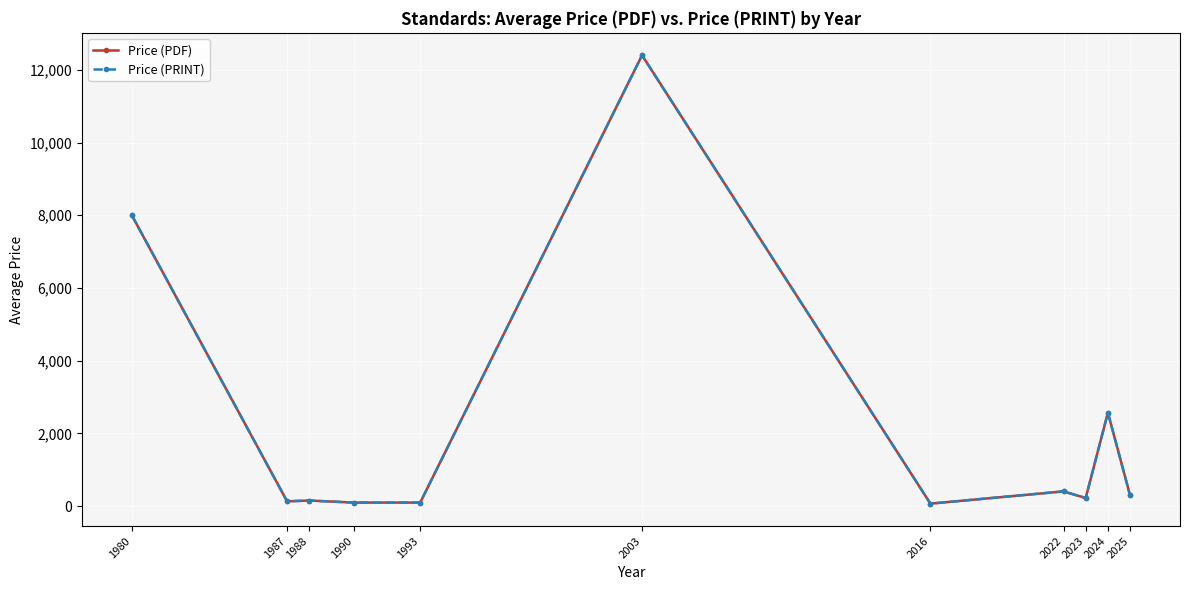

Does the chart have visible grid lines?

Yes